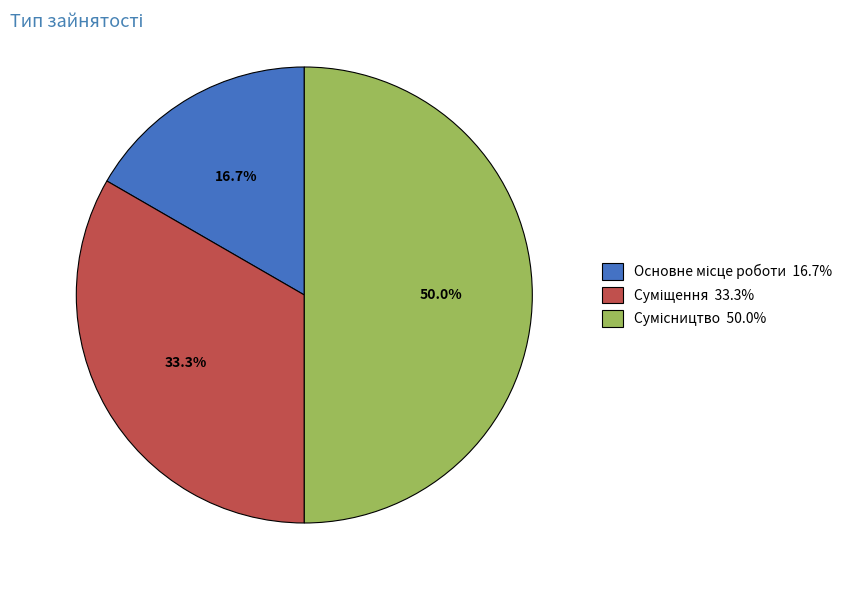

Is there any slice that represents more than half of the pie?

No